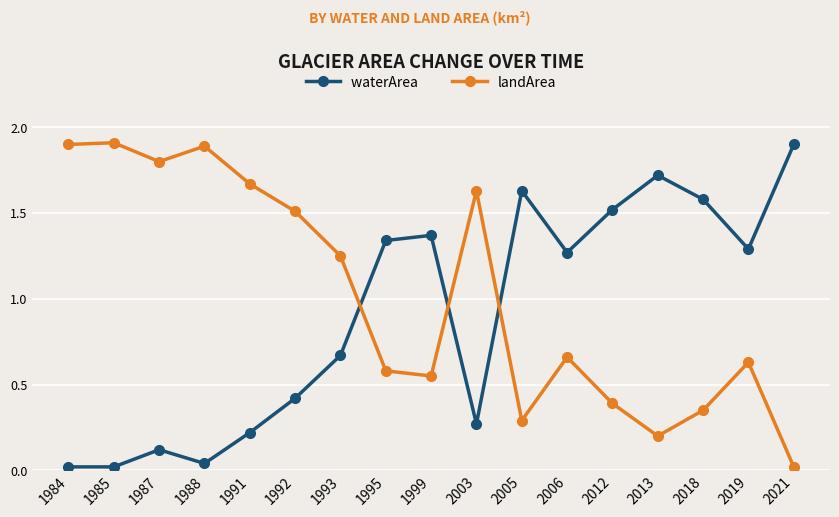

How many data points does each series have?

17